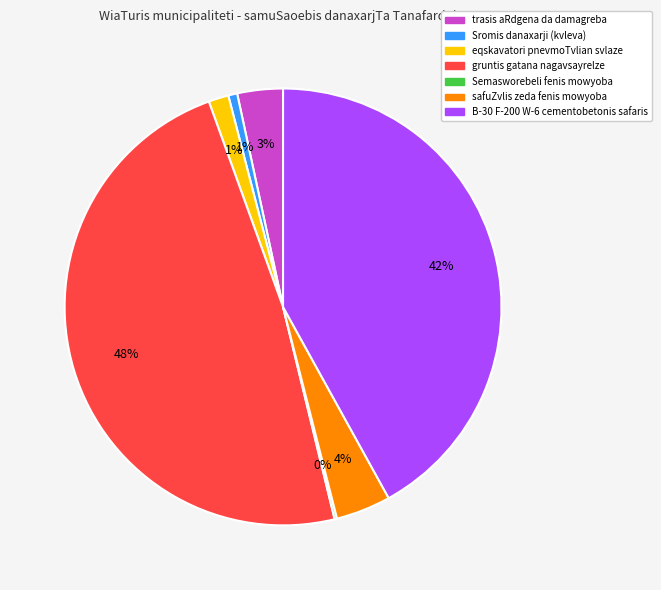

To the nearest percent, what percentage of the pie is safuZvlis zeda fenis mowyoba?

4%